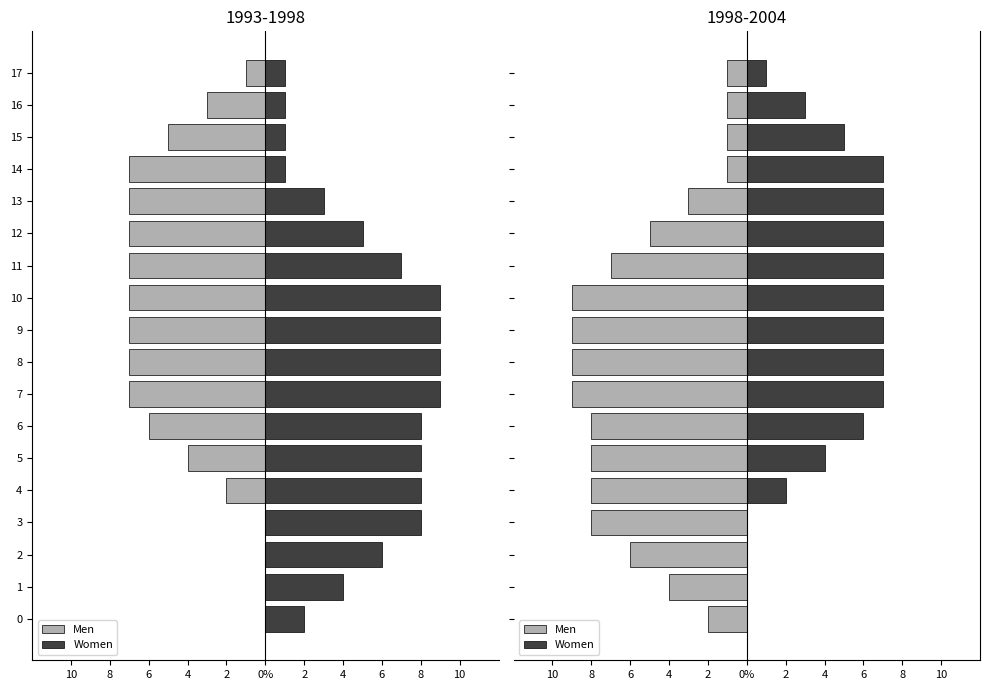

Which series has the largest range (max minus min)?

Men